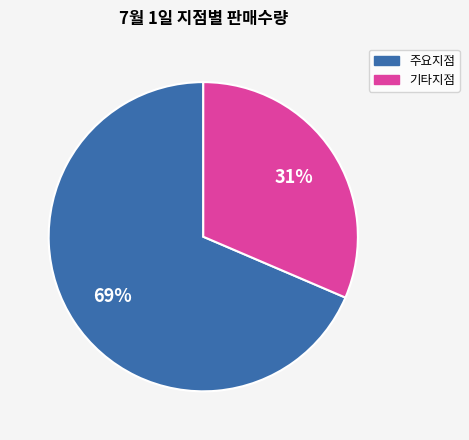

Is there a majority slice in this chart?

Yes